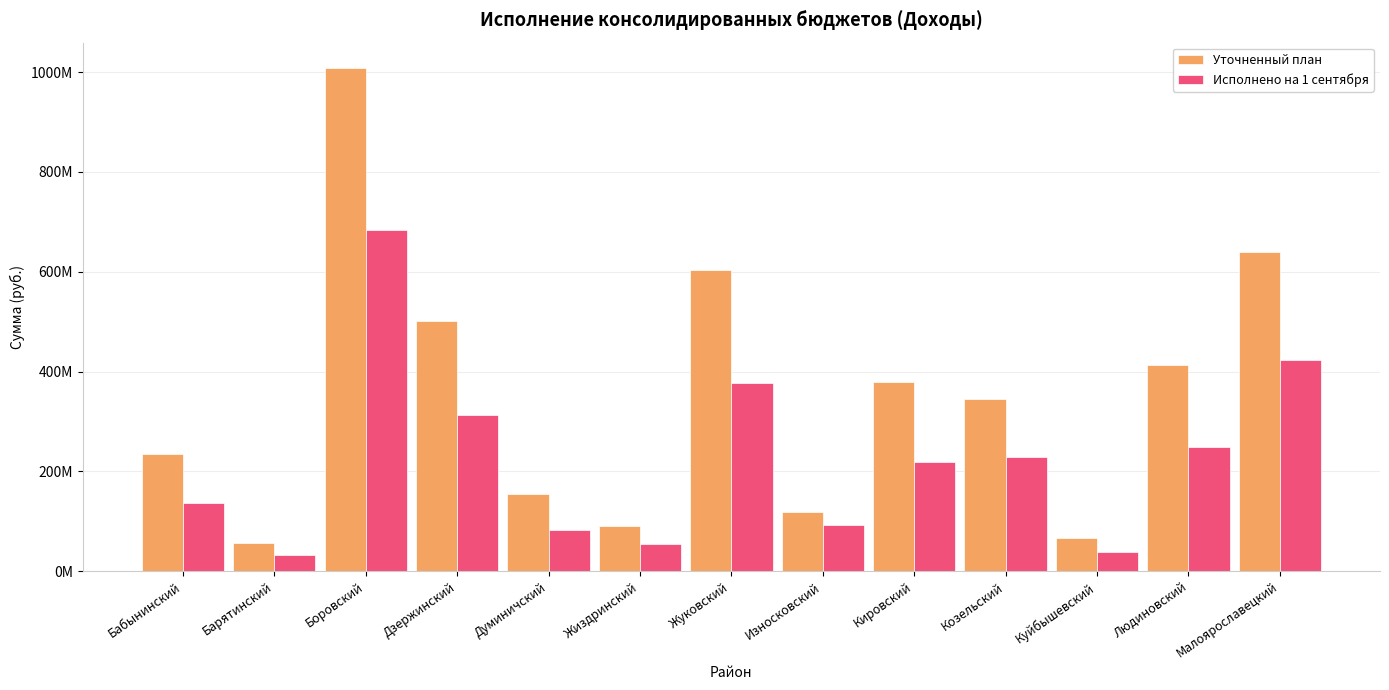

Rank the series by their maximum value, from highest to lowest.

Уточненный план, Исполнено на 1 сентября